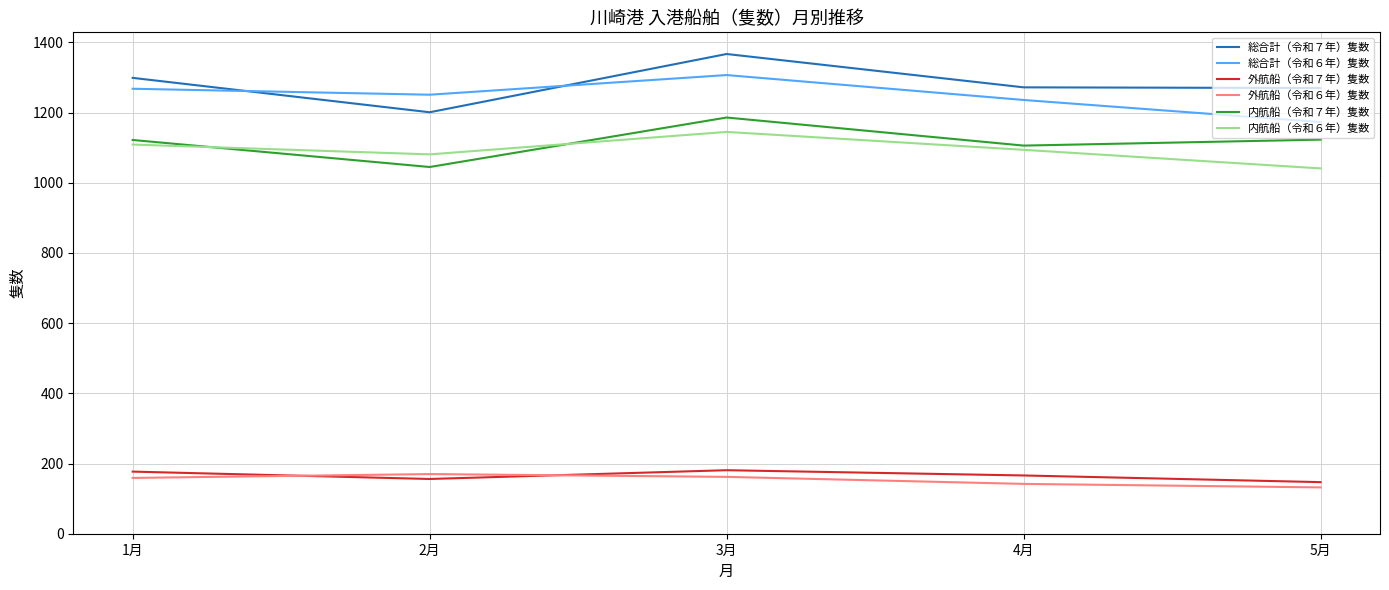

What is the total value across all series at 2月?

4904